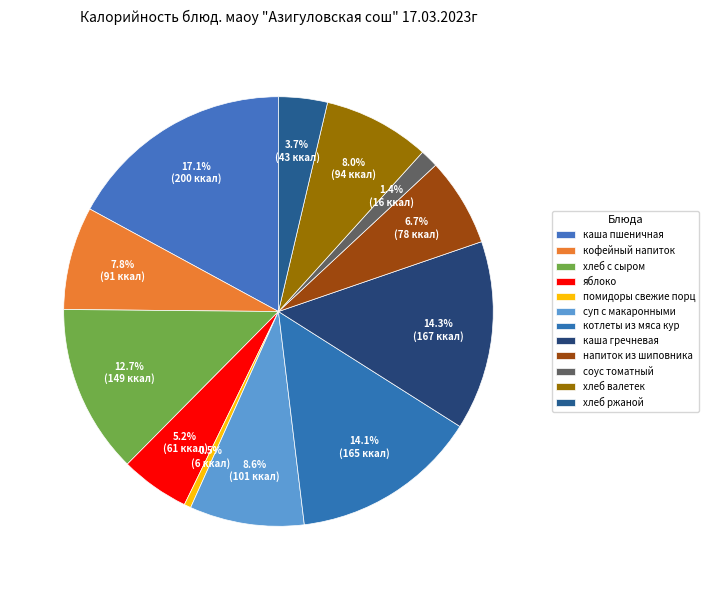

Is it true that напиток из шиповника is 7% of the pie?

True